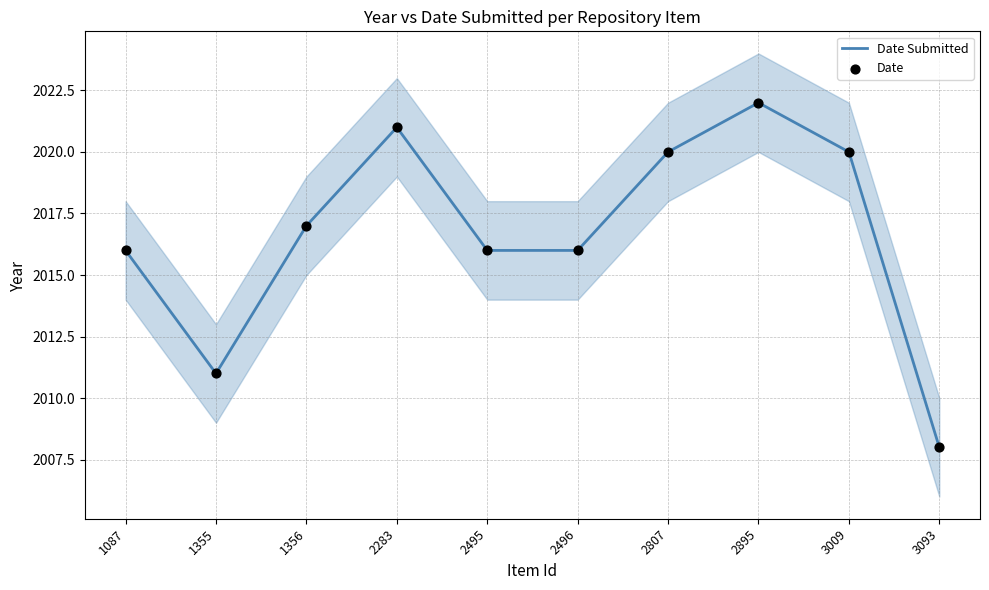

Which series has the largest total across all categories?

Date Submitted